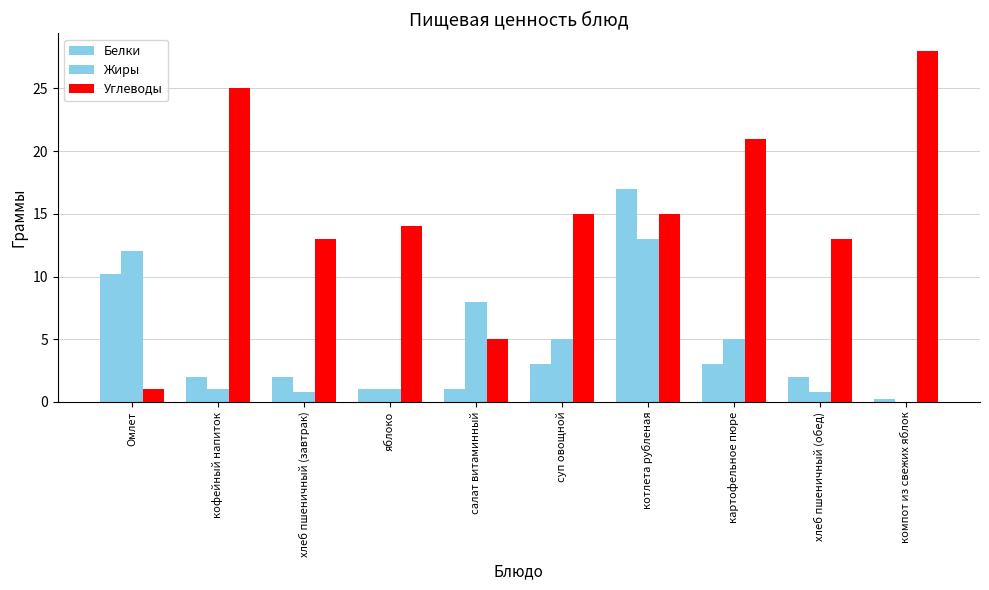

The Жиры series shows 7.5 at суп овощной. True or false?

False